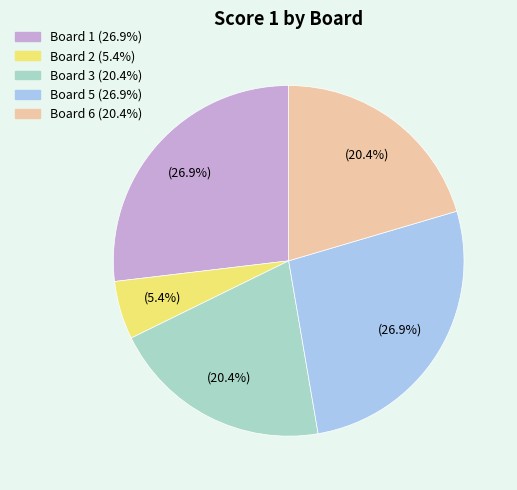

Is there a majority slice in this chart?

No